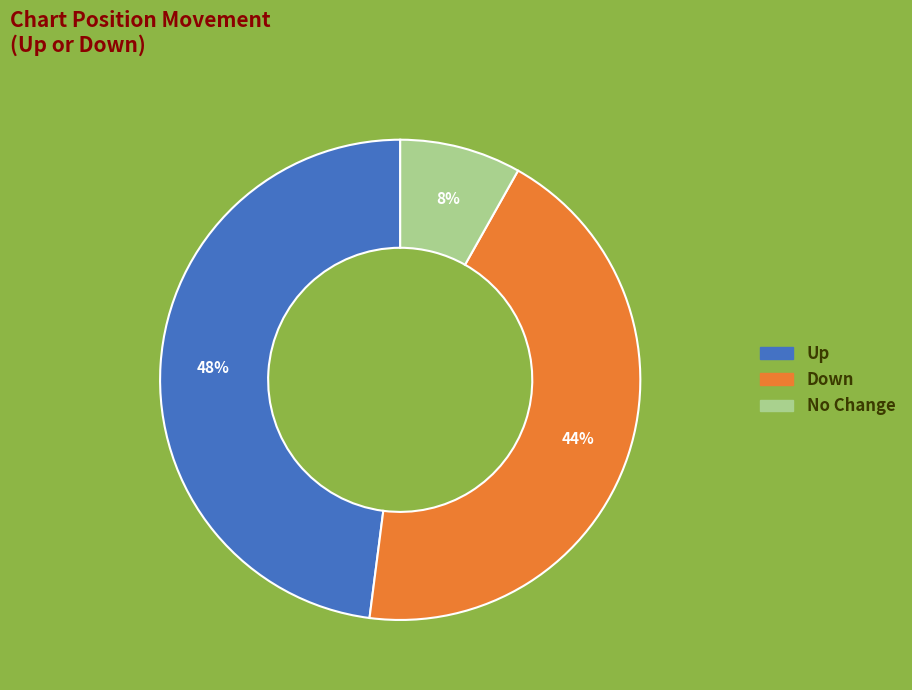

Between Down and Up, which is larger?

Up